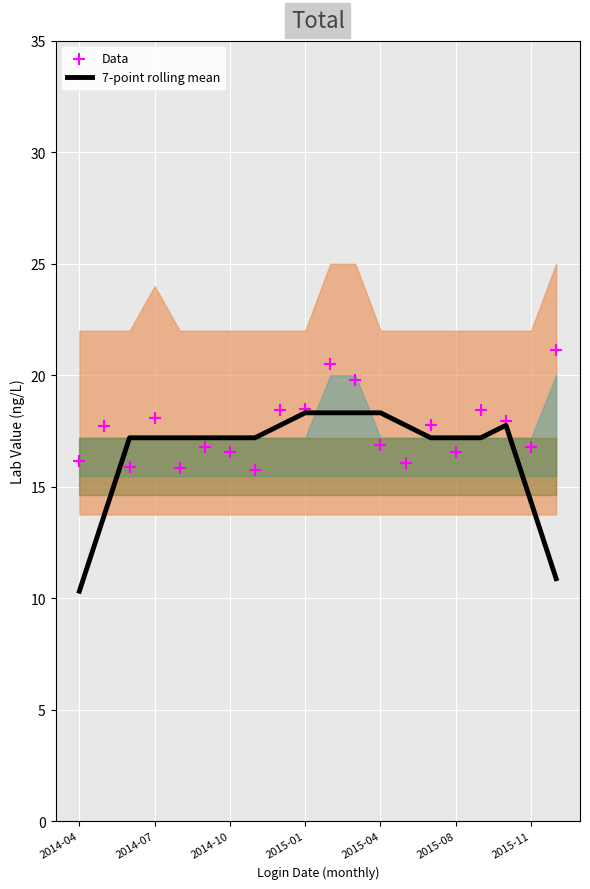

At how many categories does at least one series exceed 20?

2